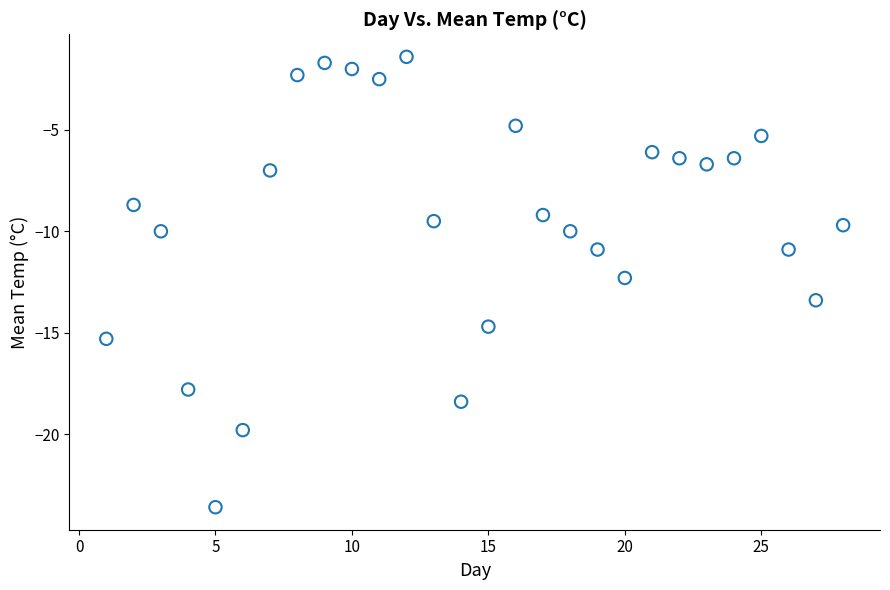

What Y value in the scatter plot is closest to -12?

-12.3